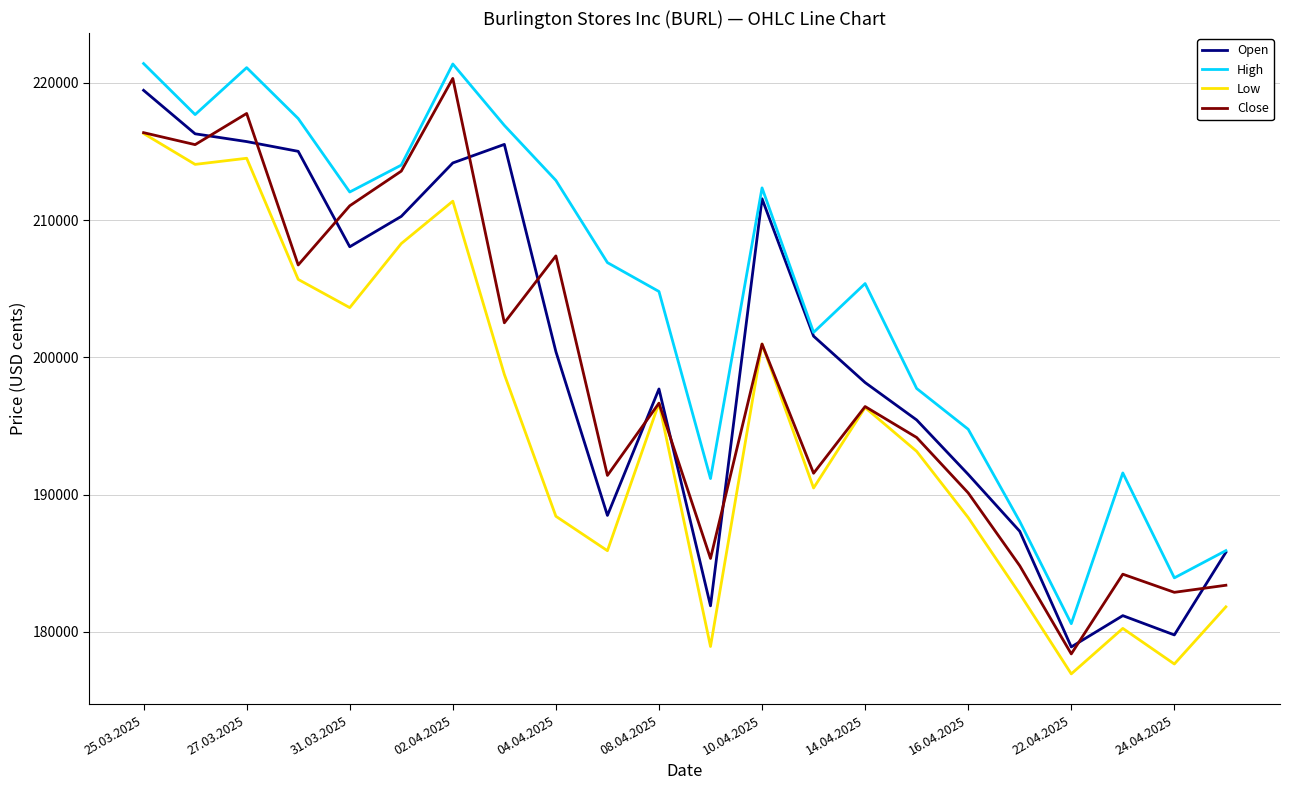

How many interior local peaks does the High series have?

5